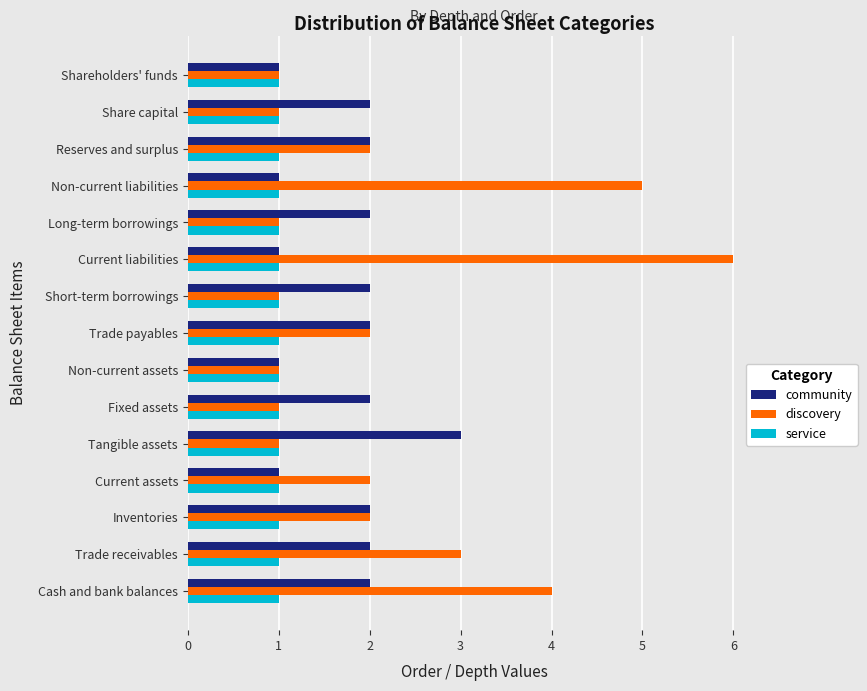

How many data points in community are less than 2?

5